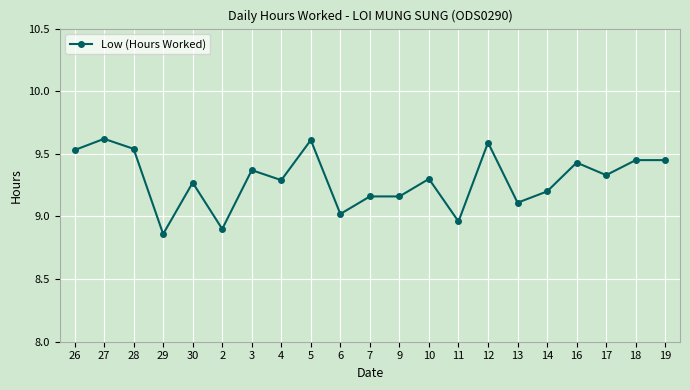

Which has a higher value, 14 or 12?

12